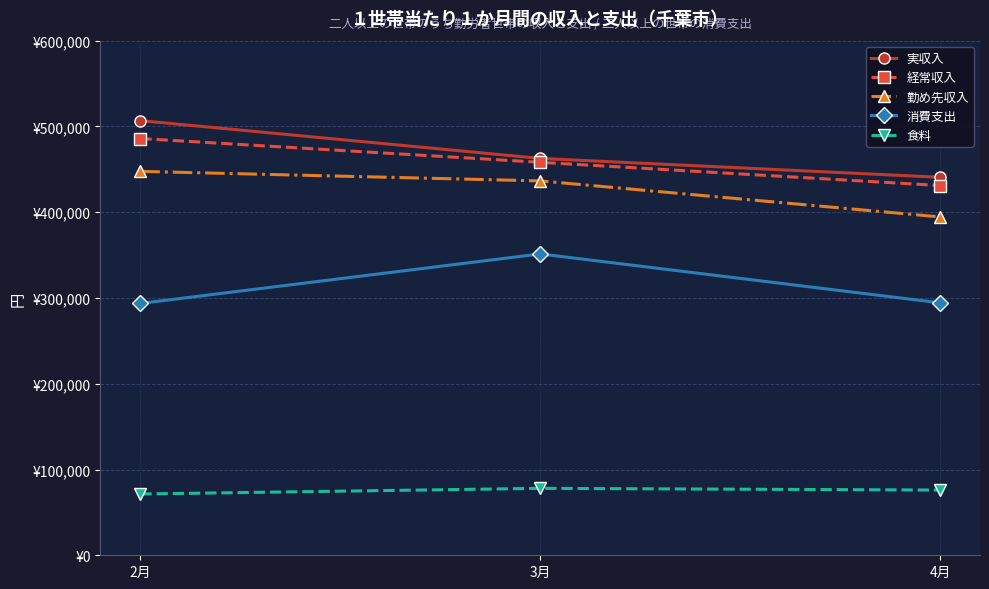

What are all the series names shown in the legend?

実収入, 経常収入, 勤め先収入, 消費支出, 食料